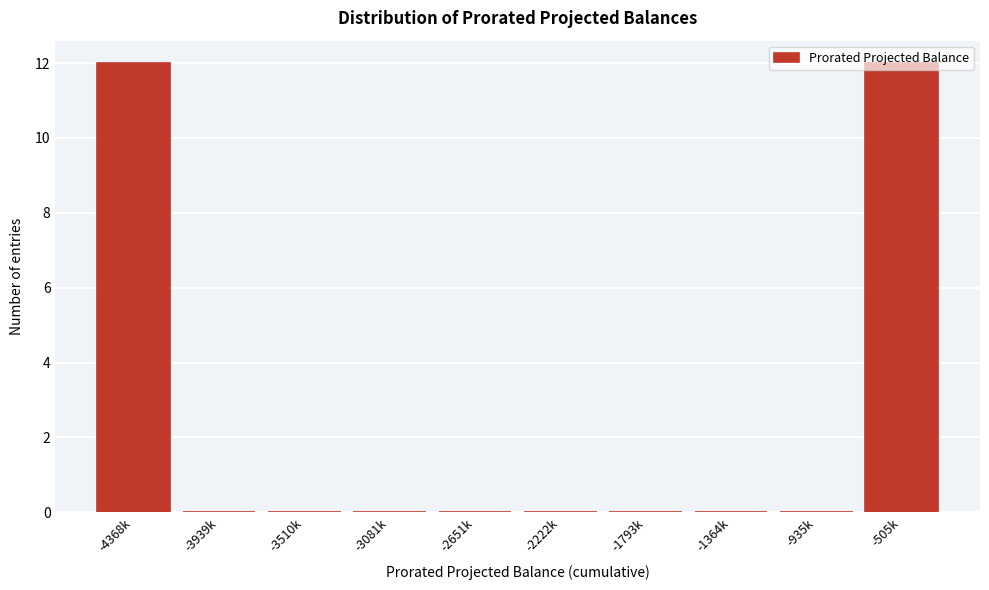

Is it true that the value at -3510k is 8?

False